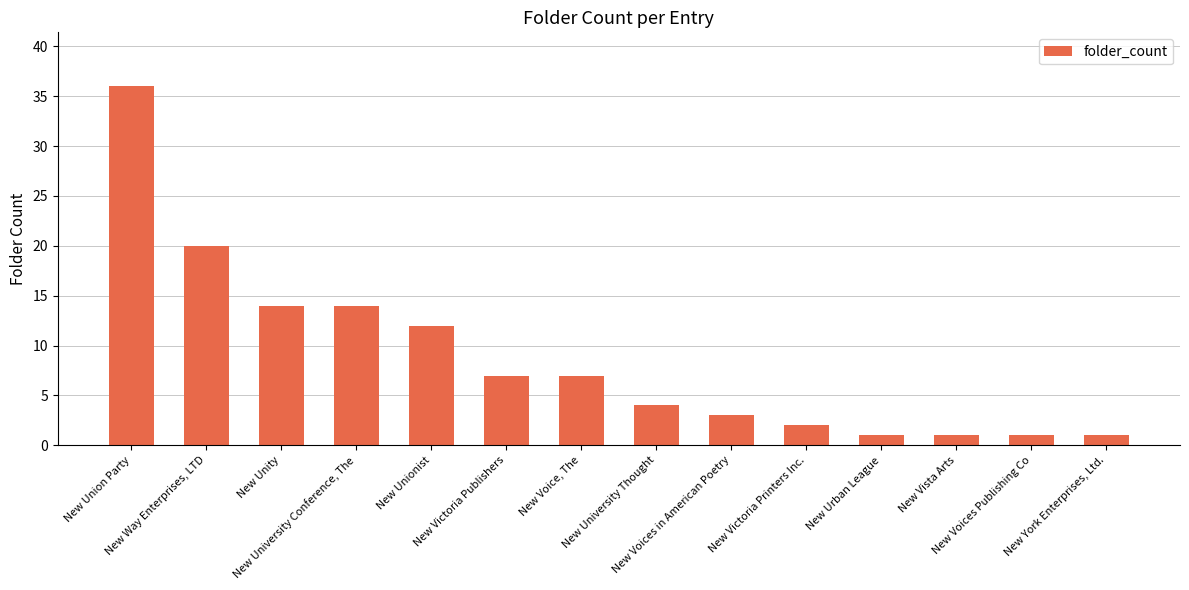

What is the approximate value at New Vista Arts?

1